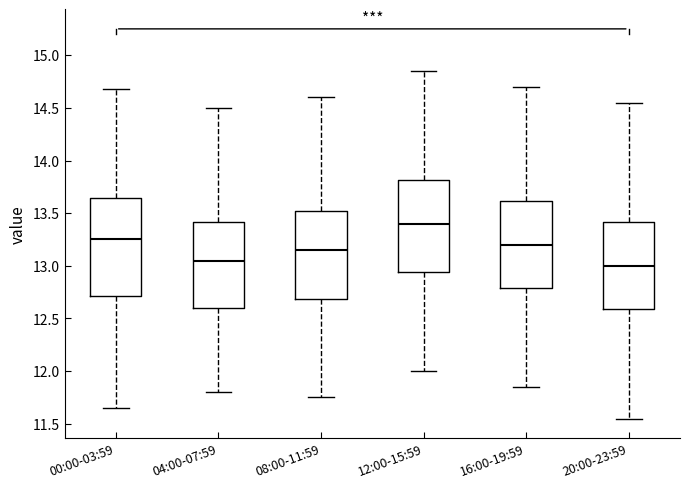

Where does the upper whisker of the box for 20:00-23:59 end on the y-axis? The values are not printed on the chart, so give them approximately, as read against the axis.

14.55